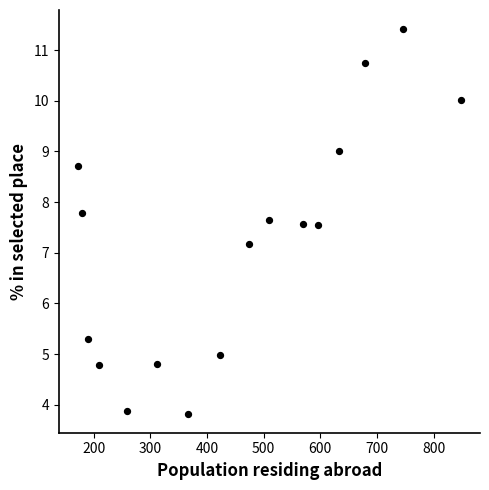

What Y value in the scatter plot is closest to 7?

7.2